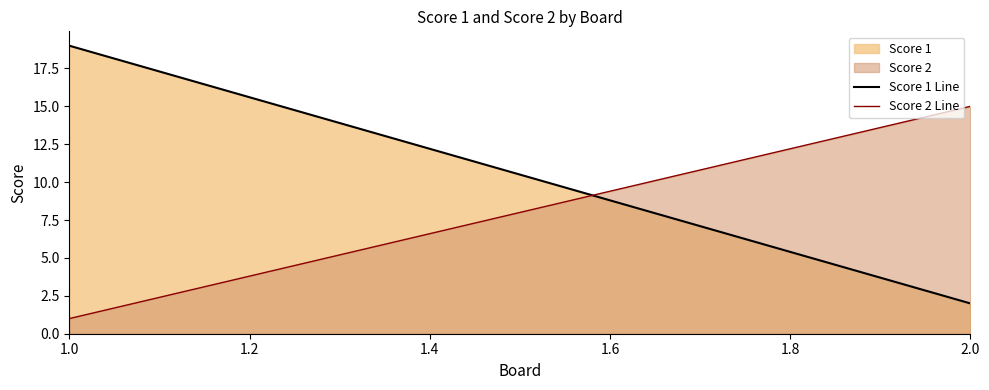

True or false: Score 1 has a value of 19 at 1.0.

True